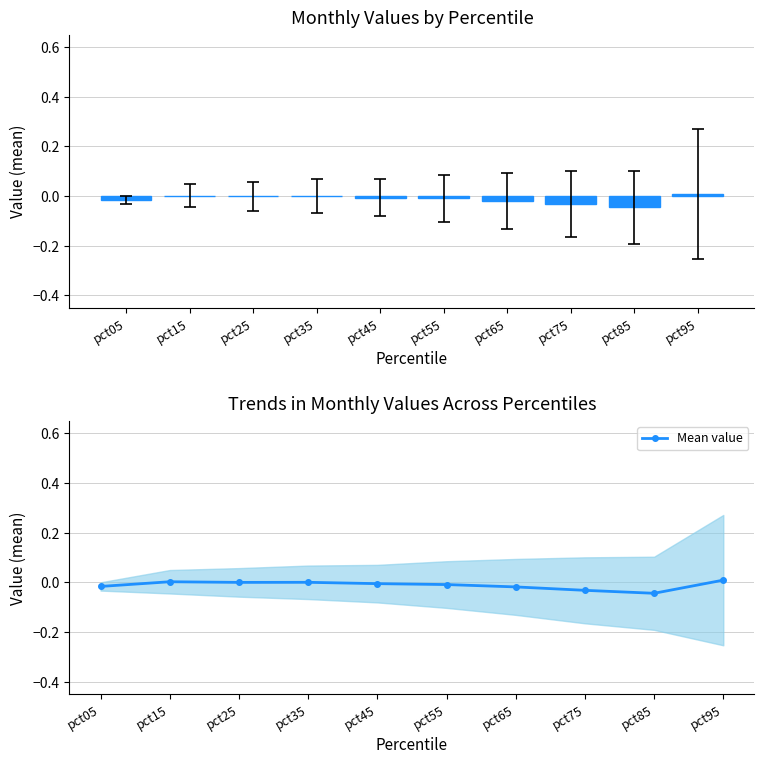

How many values in the Mean across months series are below 0?

8